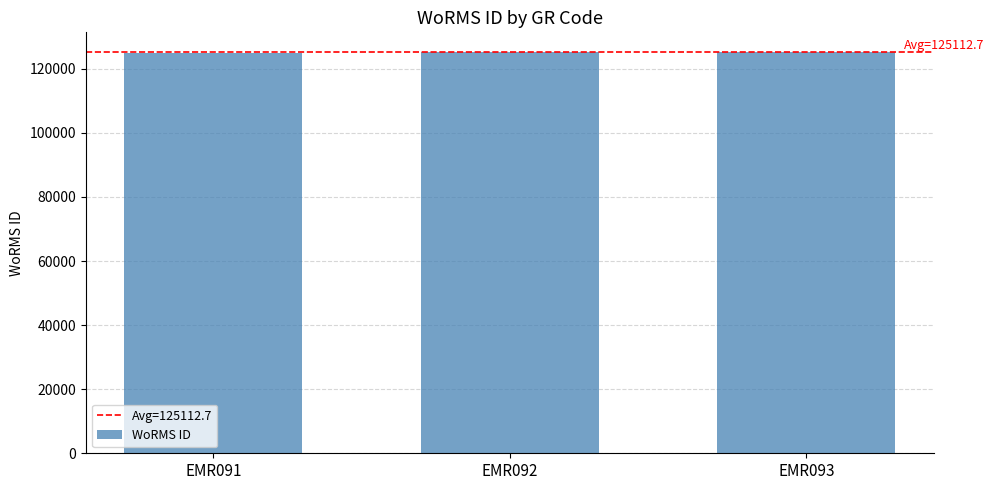

The value at EMR093 is 72656. True or false?

False